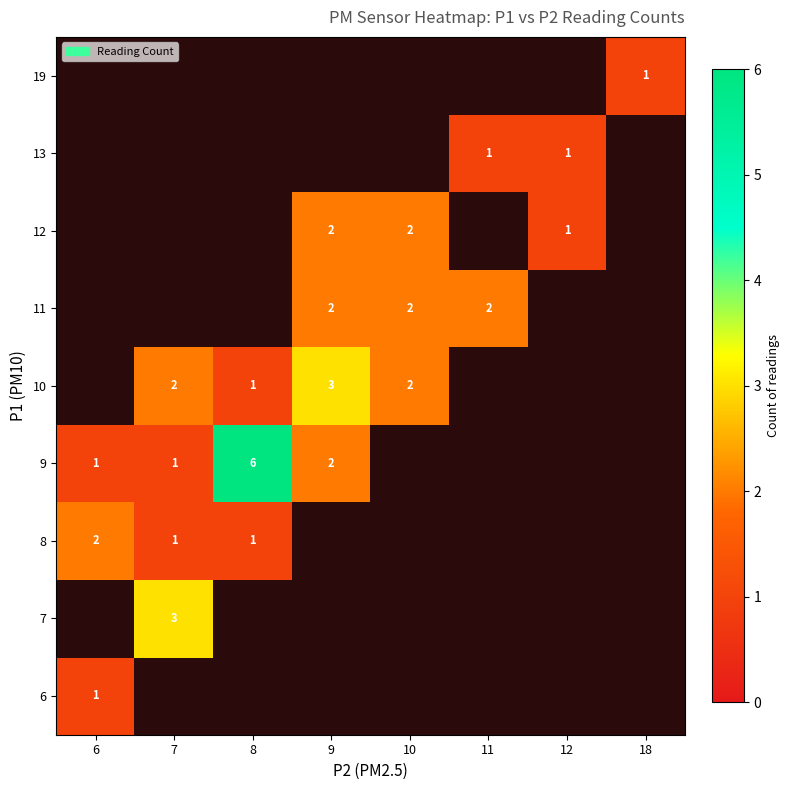

What is the sum of the 9 values at 8 and 9?

8